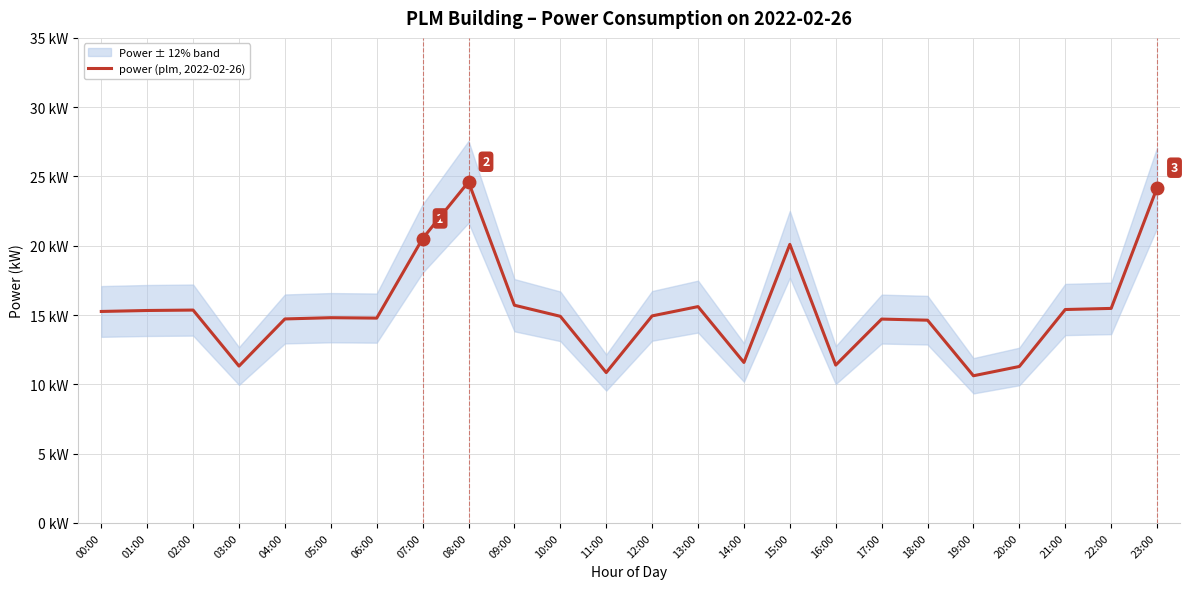

What is the difference between the maximum and minimum values?

14.0